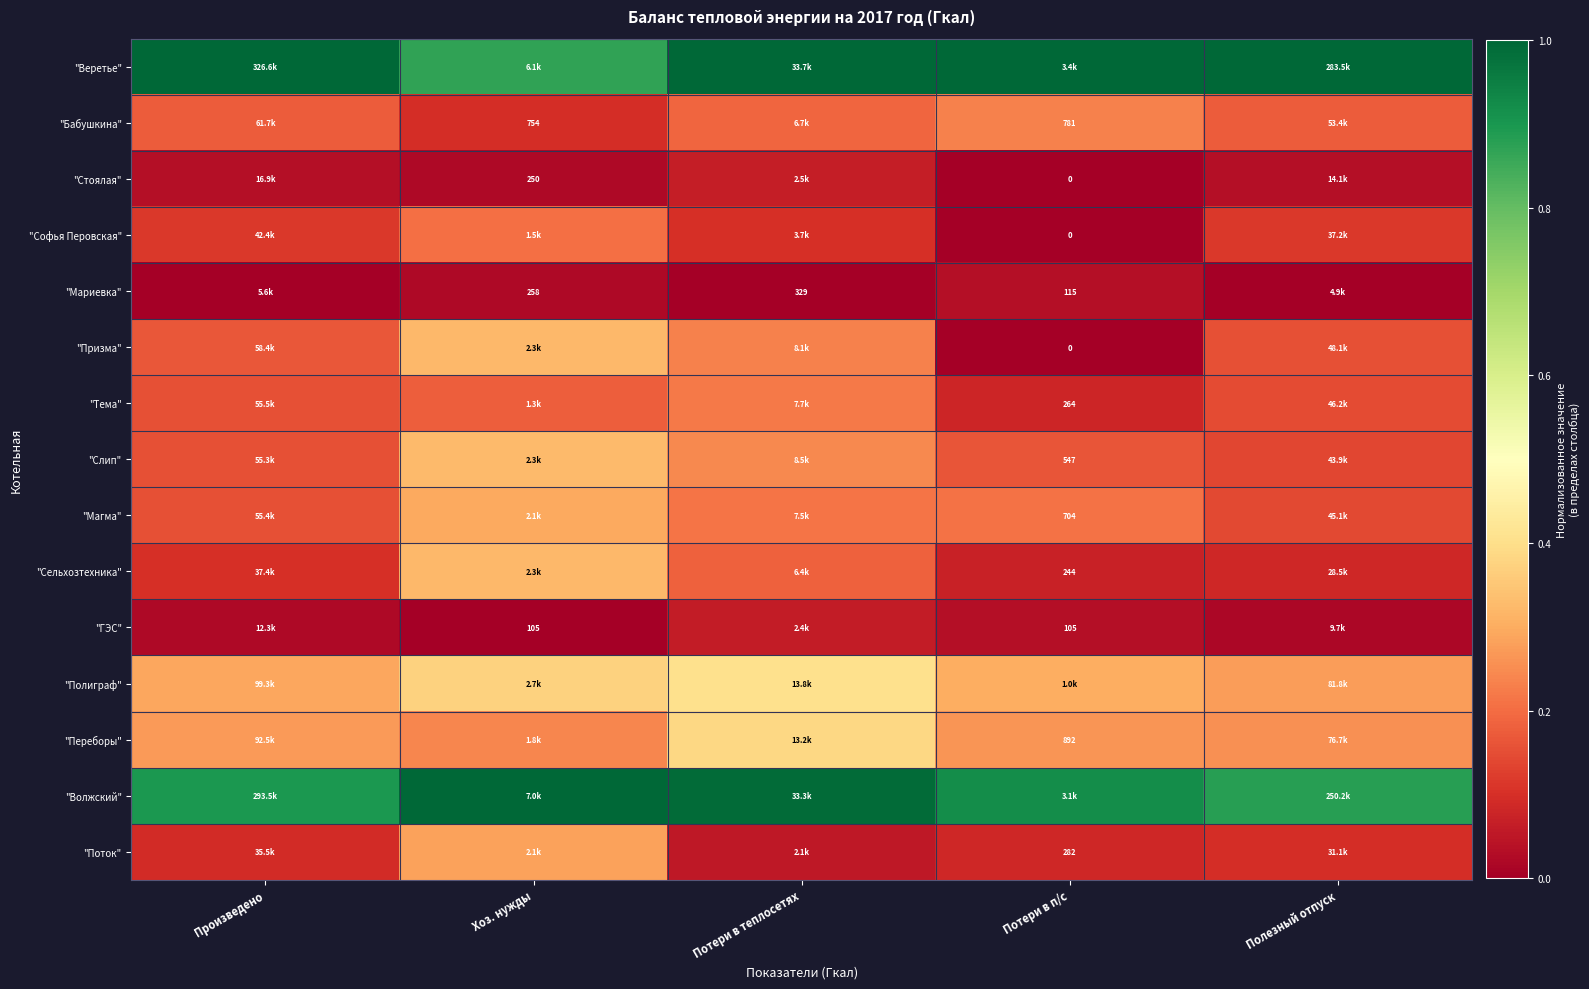

How many "Бабушкина" values are between 0 and 1?

5